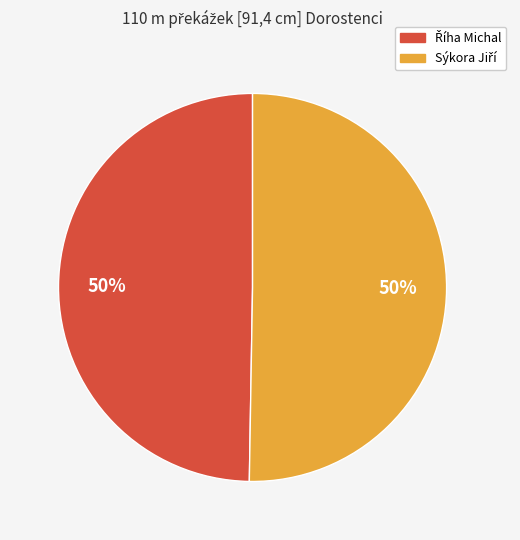

To the nearest percent, what is the average slice percentage?

50%